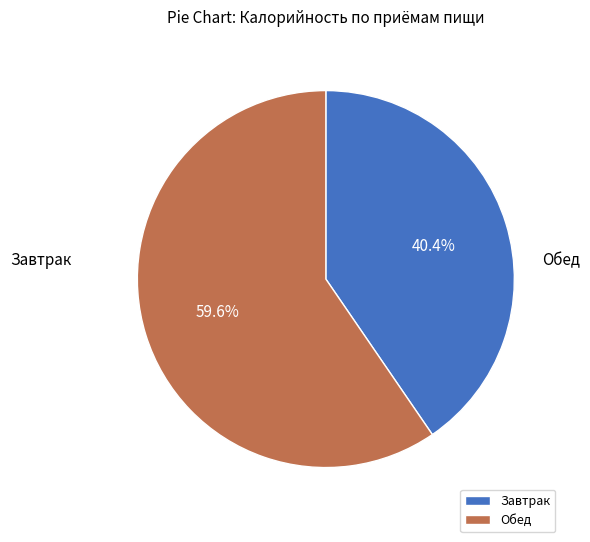

How many segments does this pie chart have?

2